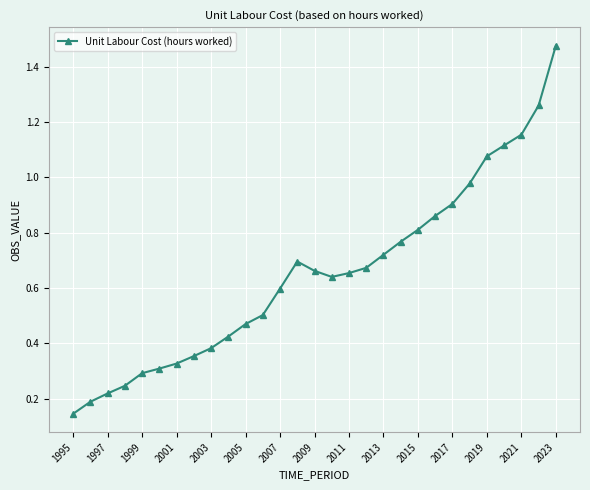

True or false: there are more than 0 points higher than both neighbors.

True